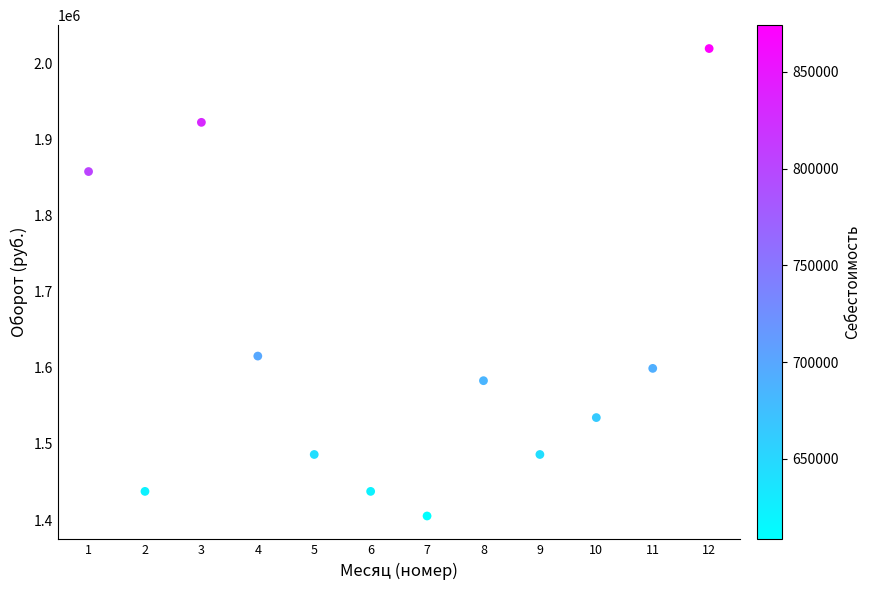

What Y value in the scatter plot is closest to 1712366?

1615440.0